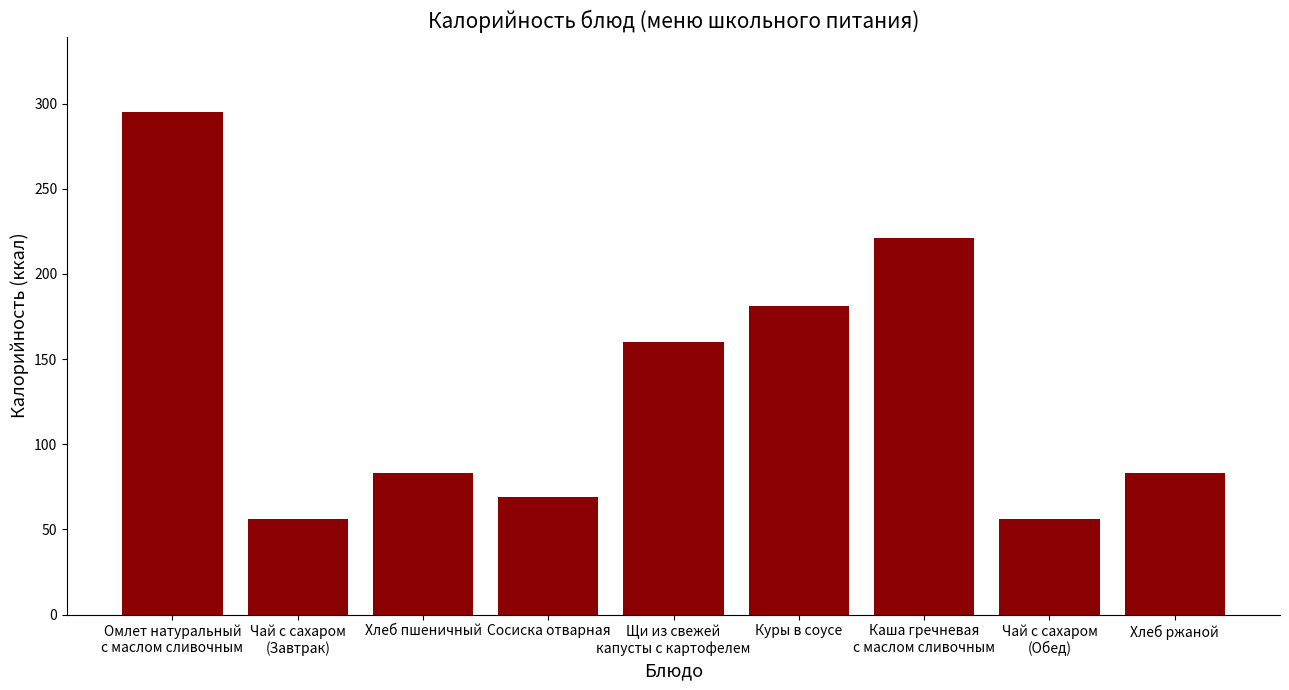

Which has a higher value, Хлеб ржаной or Сосиска отварная?

Хлеб ржаной